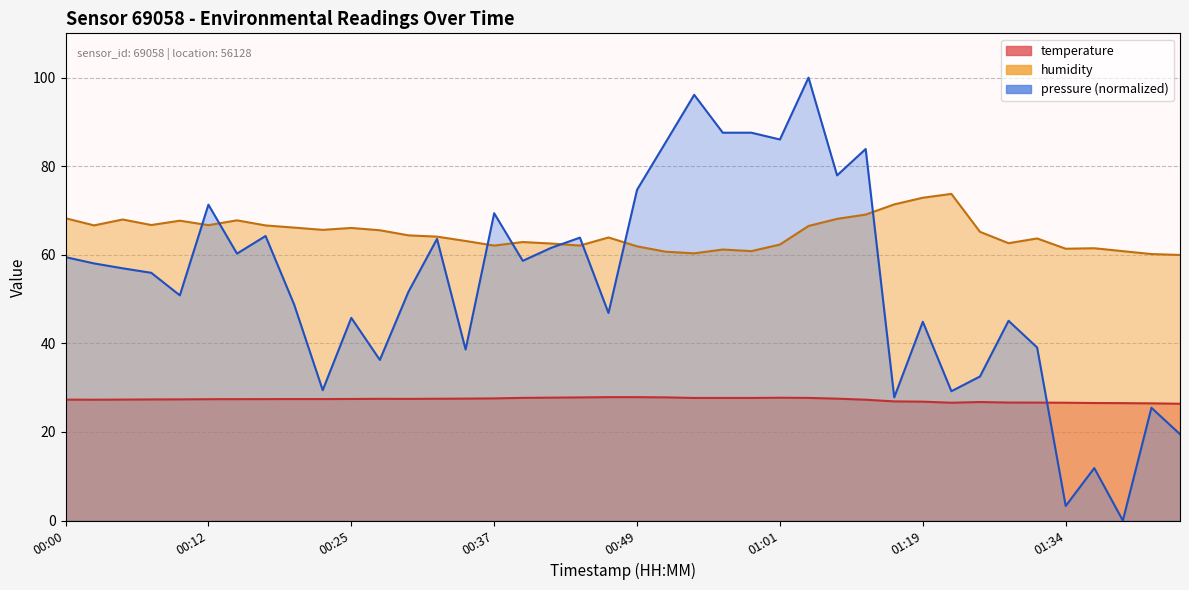

Reading left to right, transcribe all the data shown in this chart.

temperature: 00:00=27.3	00:03=27.3	00:05=27.3	00:08=27.3	00:10=27.4	00:12=27.4	00:15=27.4	00:17=27.4	00:20=27.4	00:22=27.4	00:25=27.4	00:27=27.5	00:29=27.5	00:32=27.5	00:34=27.5	00:37=27.6	00:39=27.7	00:42=27.8	00:44=27.8	00:46=27.9	00:49=27.9	00:51=27.8	00:54=27.7	00:56=27.7	00:59=27.7	01:01=27.7	01:04=27.7	01:06=27.5	01:08=27.3	01:16=26.9	01:19=26.8	01:21=26.6	01:24=26.8	01:26=26.6	01:29=26.6	01:34=26.6	01:36=26.5	01:39=26.5	01:41=26.5	01:44=26.4
humidity: 00:00=68.2	00:03=66.6	00:05=68.0	00:08=66.7	00:10=67.7	00:12=66.7	00:15=67.8	00:17=66.6	00:20=66.1	00:22=65.6	00:25=66.1	00:27=65.5	00:29=64.4	00:32=64.1	00:34=63.1	00:37=62.1	00:39=62.9	00:42=62.5	00:44=62.1	00:46=63.9	00:49=61.9	00:51=60.7	00:54=60.3	00:56=61.2	00:59=60.8	01:01=62.3	01:04=66.5	01:06=68.1	01:08=69.1	01:16=71.4	01:19=72.9	01:21=73.8	01:24=65.2	01:26=62.6	01:29=63.7	01:34=61.4	01:36=61.5	01:39=60.8	01:41=60.2	01:44=60.0